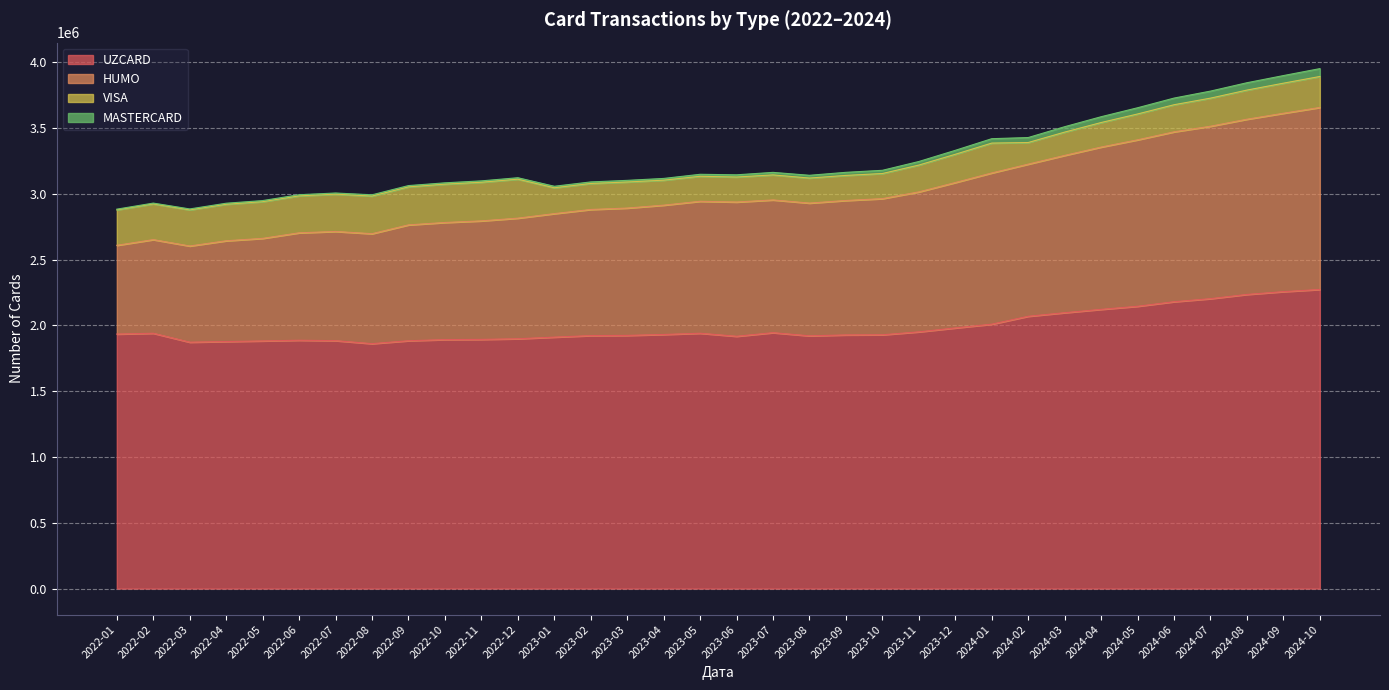

What is the smallest value displayed?

1860765